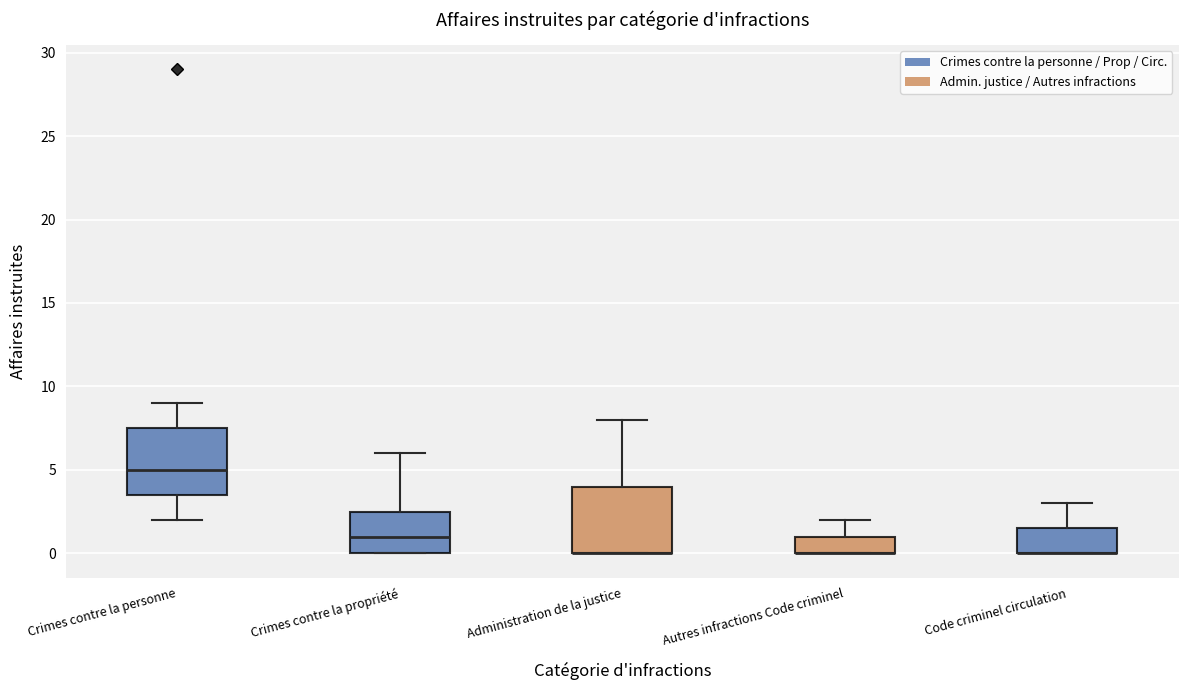

Reading left to right, read every box against the y-axis: the position of its median line, the range the box covers, and the ends of its whiskers. The values are not printed on the chart, so give them approximately, as read against the axis.

Crimes contre la personne: median 5.0, box 3.5 to 7.5, whiskers 2.0 to 9.0
Crimes contre la propriété: median 1.0, box 0.0 to 2.5, whiskers 0.0 to 6.0
Administration de la justice: median 0.0 (drawn on the box's lower edge), box 0.0 to 4.0, whiskers 0.0 to 8.0
Autres infractions Code criminel: median 0.0 (drawn on the box's lower edge), box 0.0 to 1.0, whiskers 0.0 to 2.0
Code criminel circulation: median 0.0 (drawn on the box's lower edge), box 0.0 to 1.5, whiskers 0.0 to 3.0